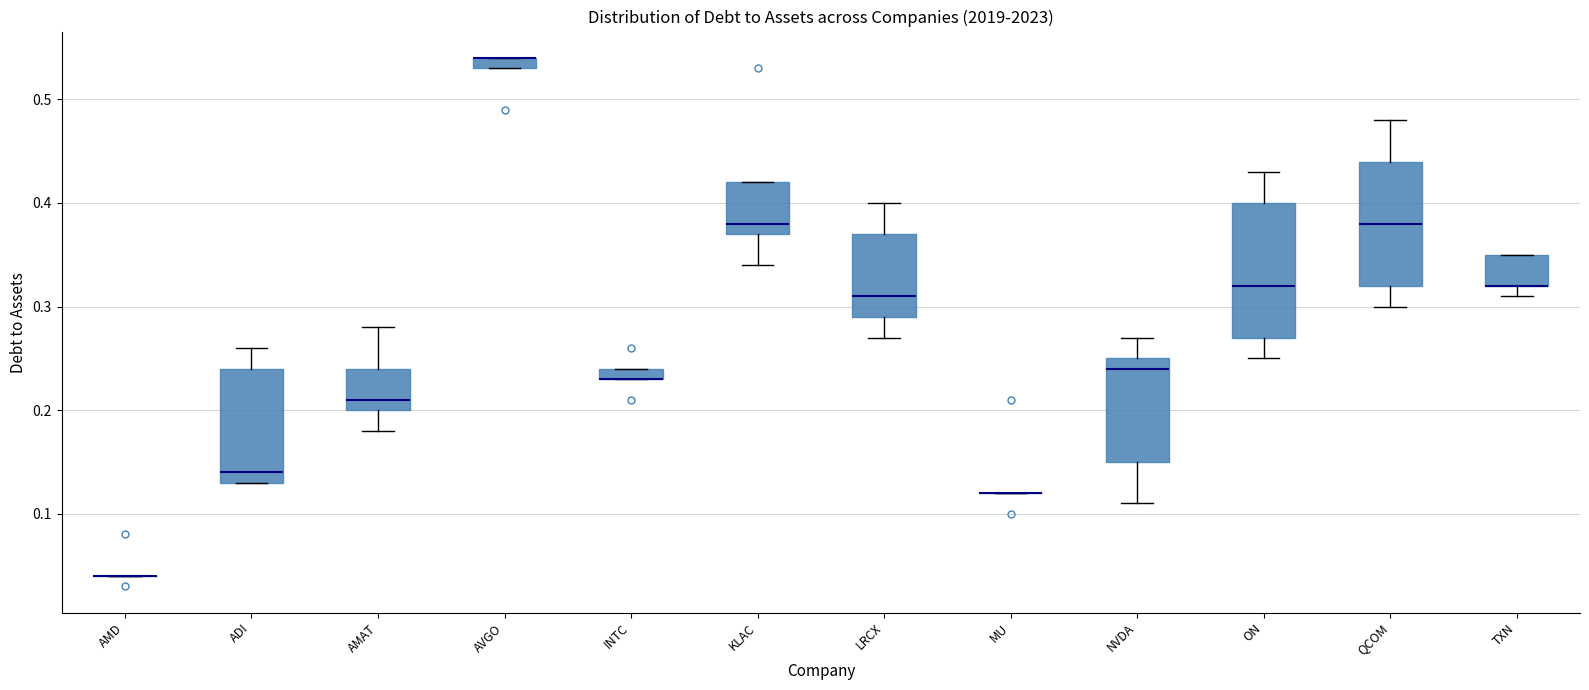

Which box is the tallest, from its lower edge to its upper edge?

ON